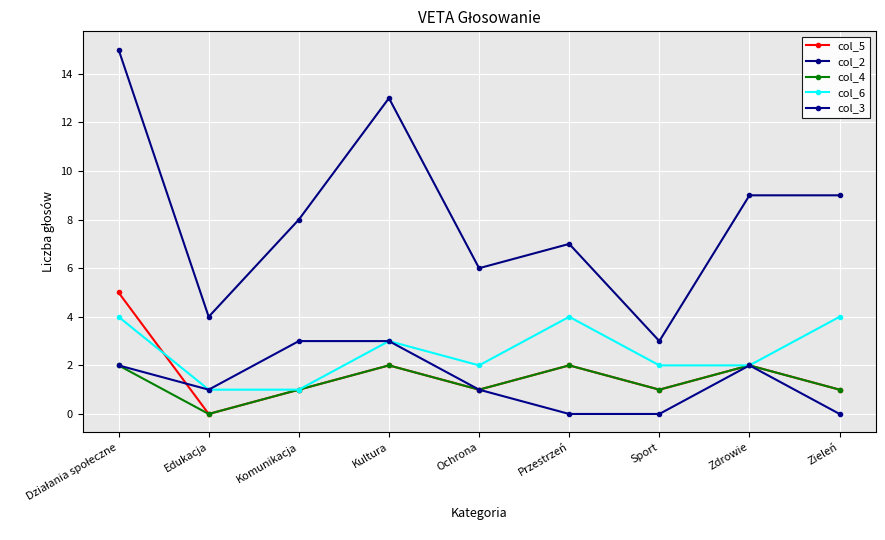

How many values in col_4 are above zero?

8